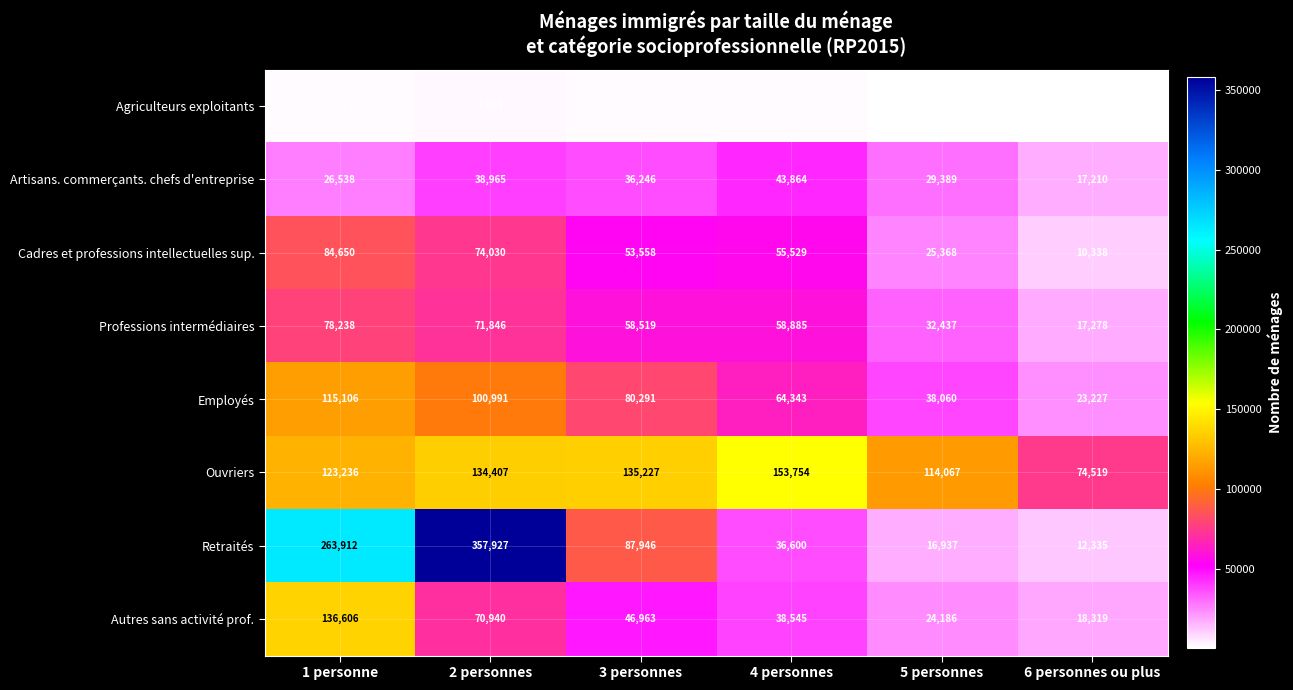

What is the greatest value displayed?

357927